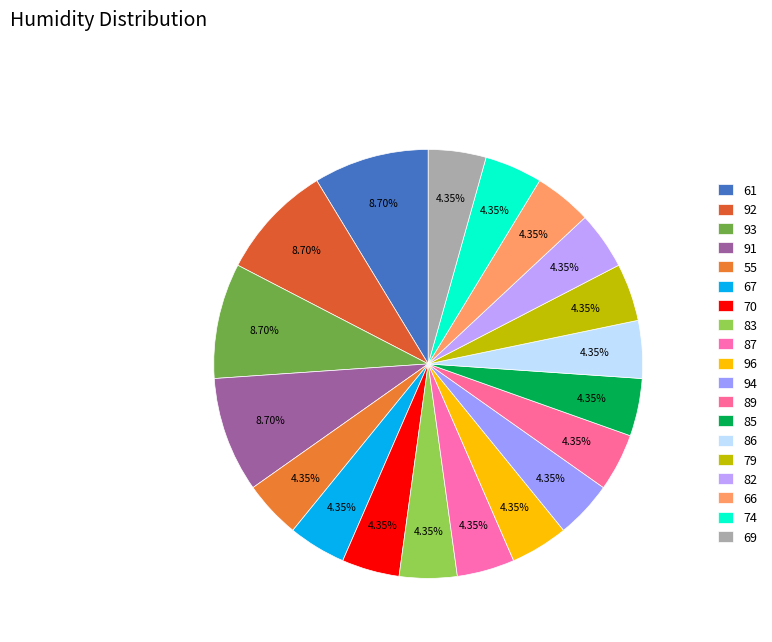

How many slices are in this pie chart?

19